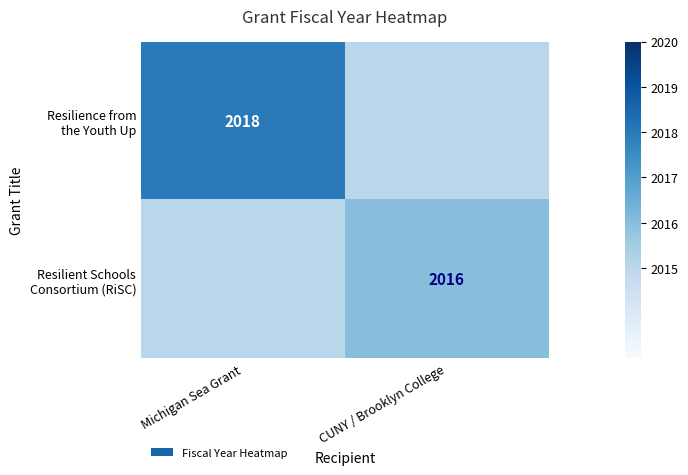

True or false: Resilient Schools Consortium (RiSC) has a value of 3074 at Michigan Sea Grant.

False